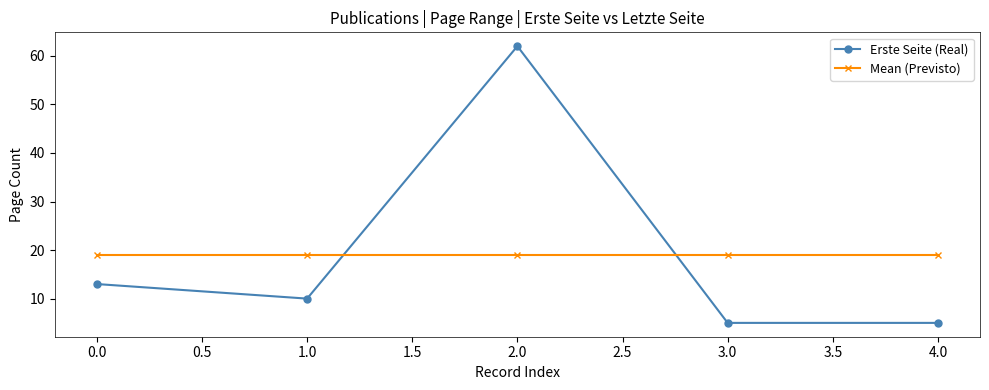

The value of Mean (Previsto) at 0.0 is 19. True or false?

True